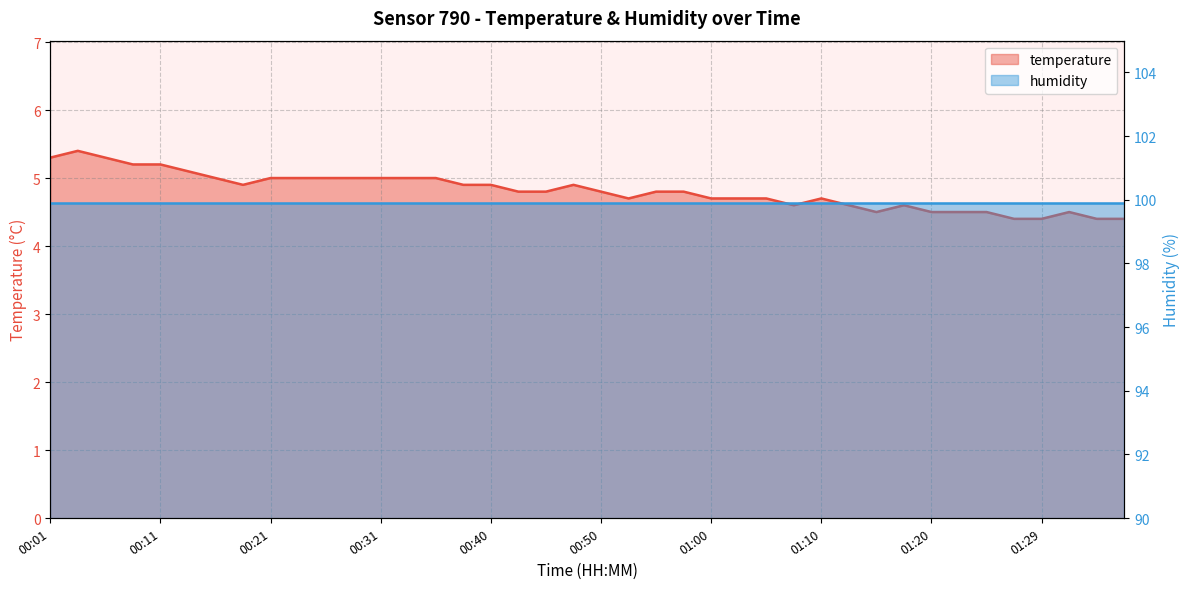

How many points are lower than both their immediate neighbors (excluding endpoints)?

4